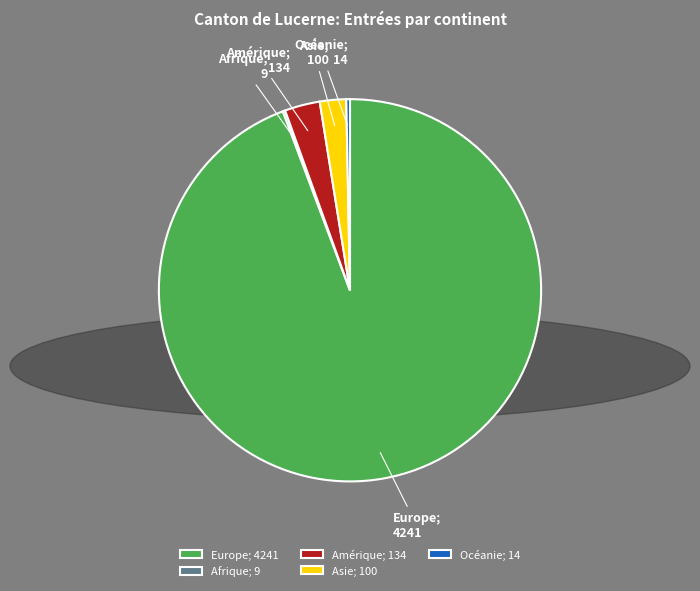

Combined, do Asie; 100 and Amérique; 134 account for over 50%?

No